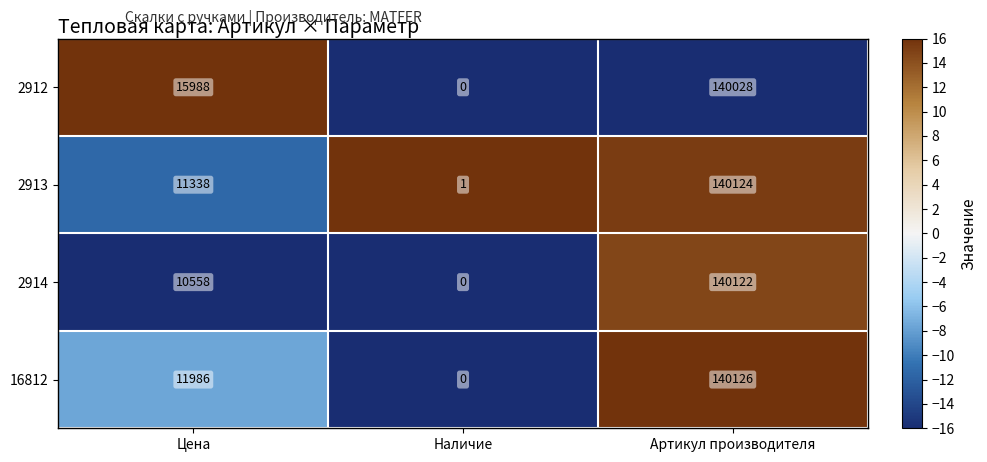

What is the sum of all 16812 values?

152112